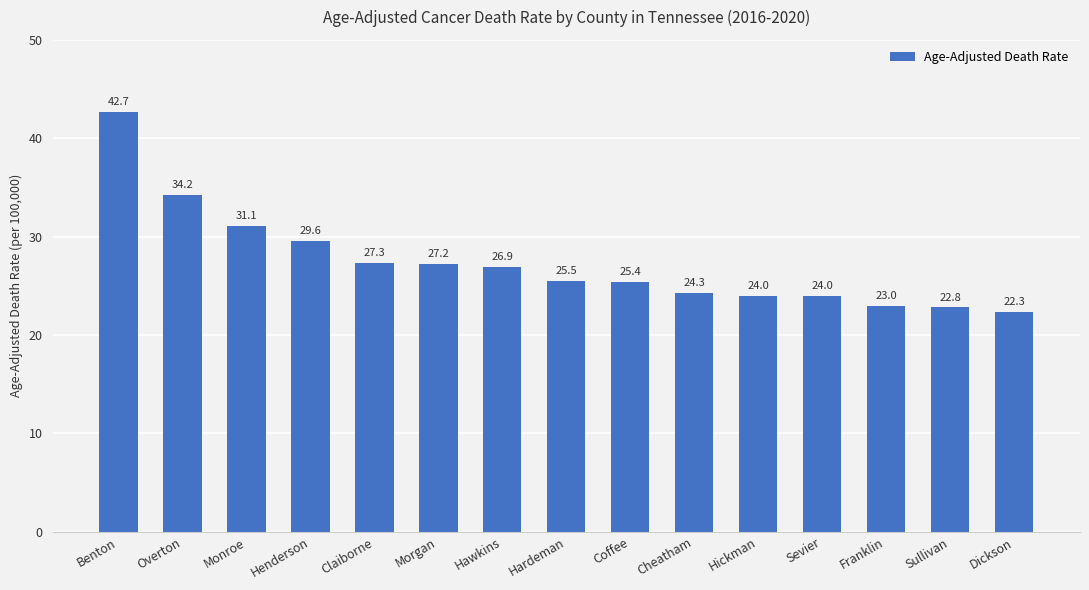

What is the value of the 11th bar from the left?

24.0